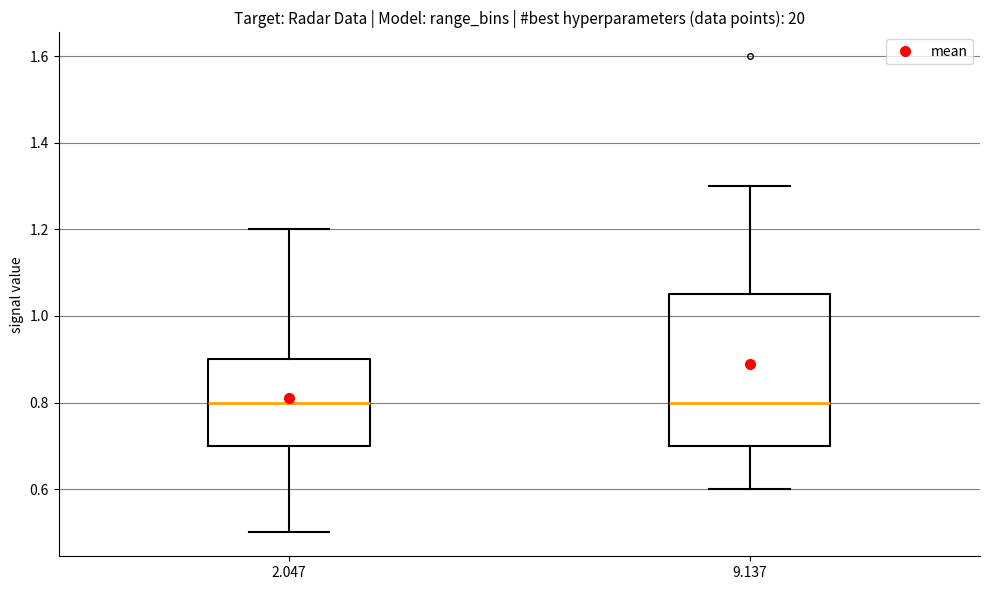

Reading left to right, read every box against the y-axis: the position of its median line, the range the box covers, and the ends of its whiskers. The values are not printed on the chart, so give them approximately, as read against the axis.

2.047: median 0.80, box 0.70 to 0.90, whiskers 0.50 to 1.20
9.137: median 0.80, box 0.70 to 1.06, whiskers 0.60 to 1.30